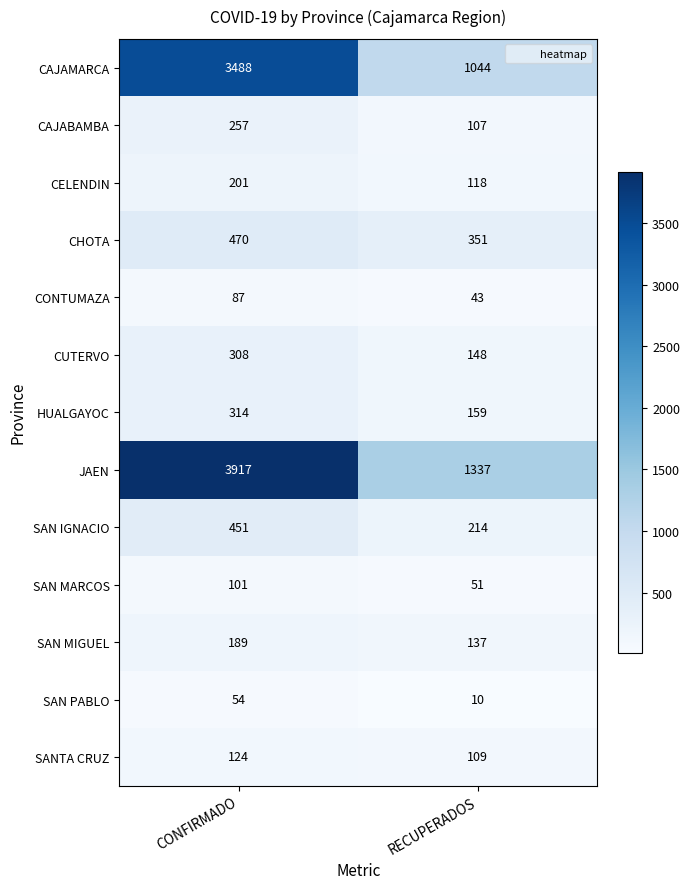

Which category has the highest value across all series?

CONFIRMADO